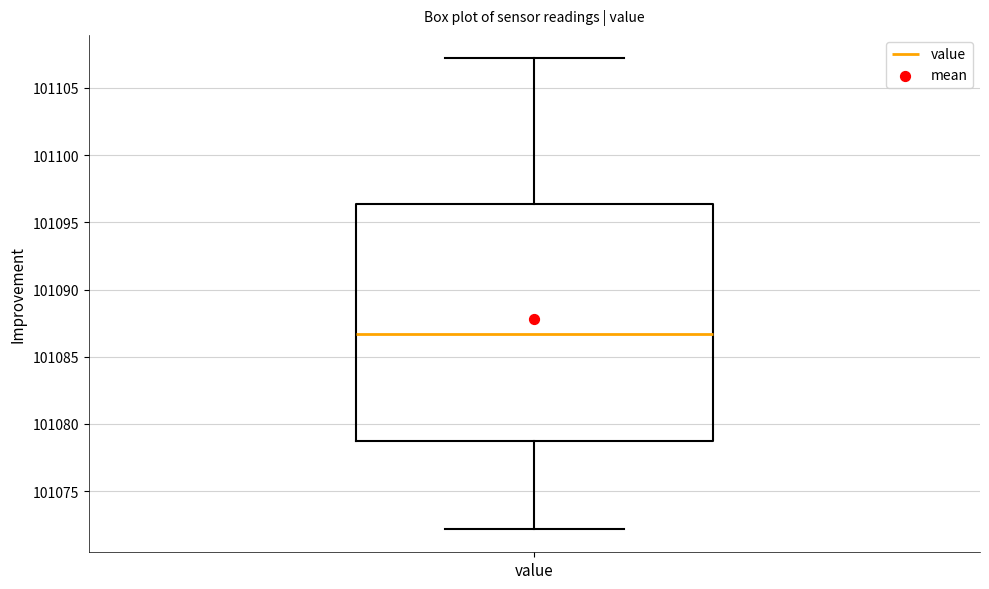

Read this box plot against the y-axis: the position of the median line, the range covered by the box, and the ends of both whiskers. The values are not printed on the chart, so give them approximately, as read against the axis.

median 101086.5, box 101079.0 to 101096.5, whiskers 101072.0 to 101107.0